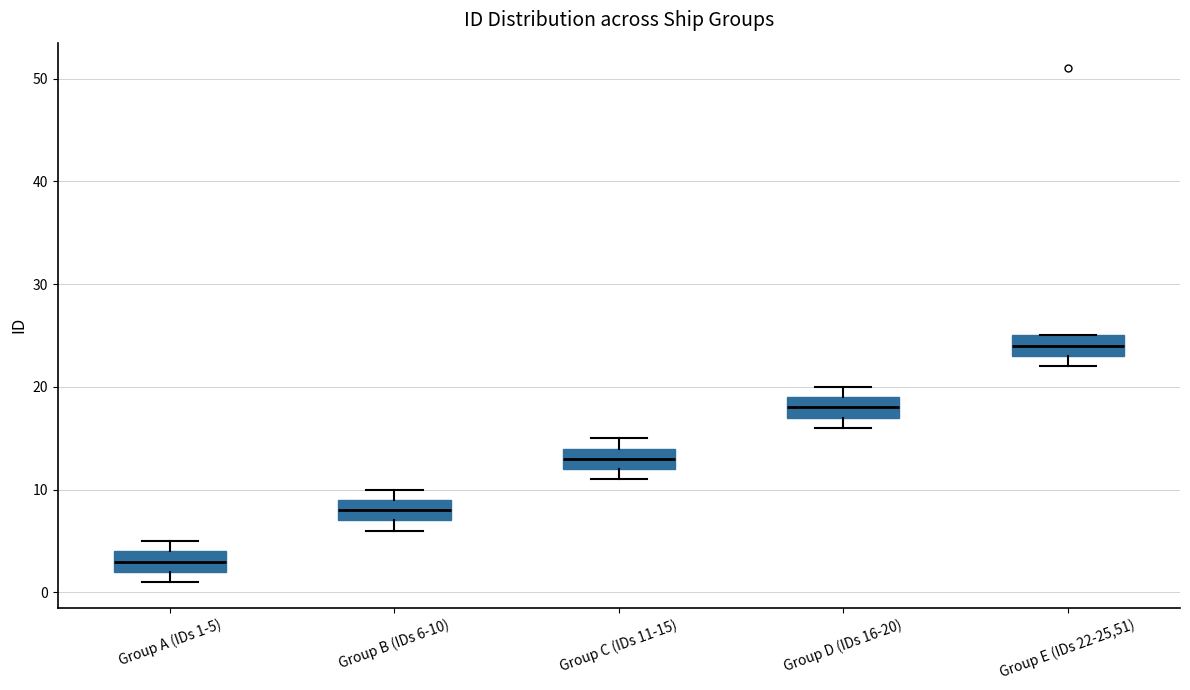

Reading left to right, transcribe this box plot: for each box, give where its median line is, the range the box spans, and where its two whiskers end, as read against the y-axis. The values are not printed on the chart, so give them approximately, as read against the axis.

Group A (IDs 1-5): median 3, box 2 to 4, whiskers 1 to 5
Group B (IDs 6-10): median 8, box 7 to 9, whiskers 6 to 10
Group C (IDs 11-15): median 13, box 12 to 14, whiskers 11 to 15
Group D (IDs 16-20): median 18, box 17 to 19, whiskers 16 to 20
Group E (IDs 22-25,51): median 24, box 23 to 25, whiskers 22 to 25